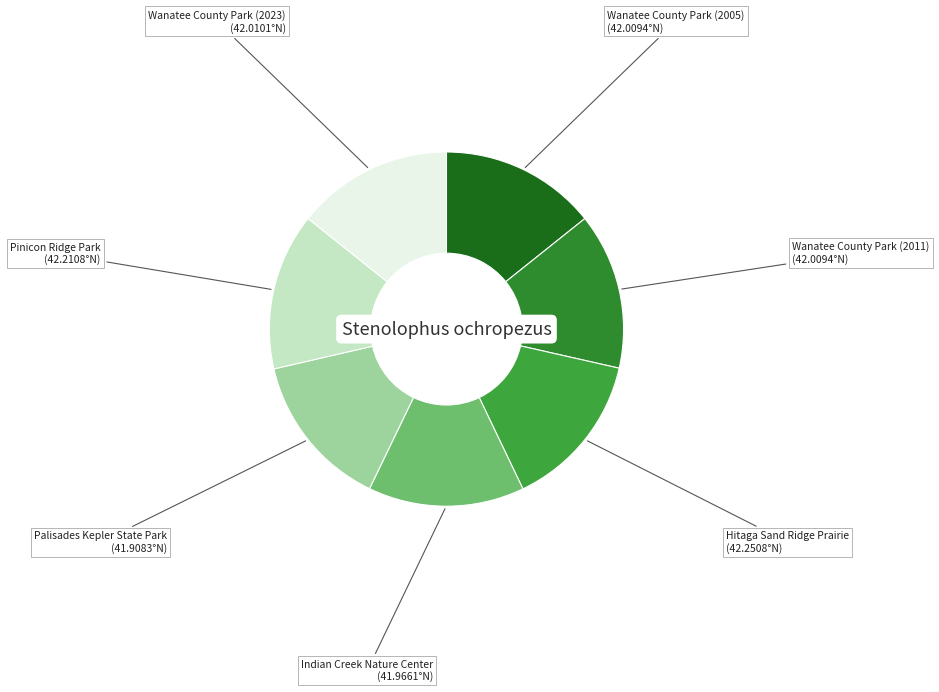

How many slices are in this pie chart?

7